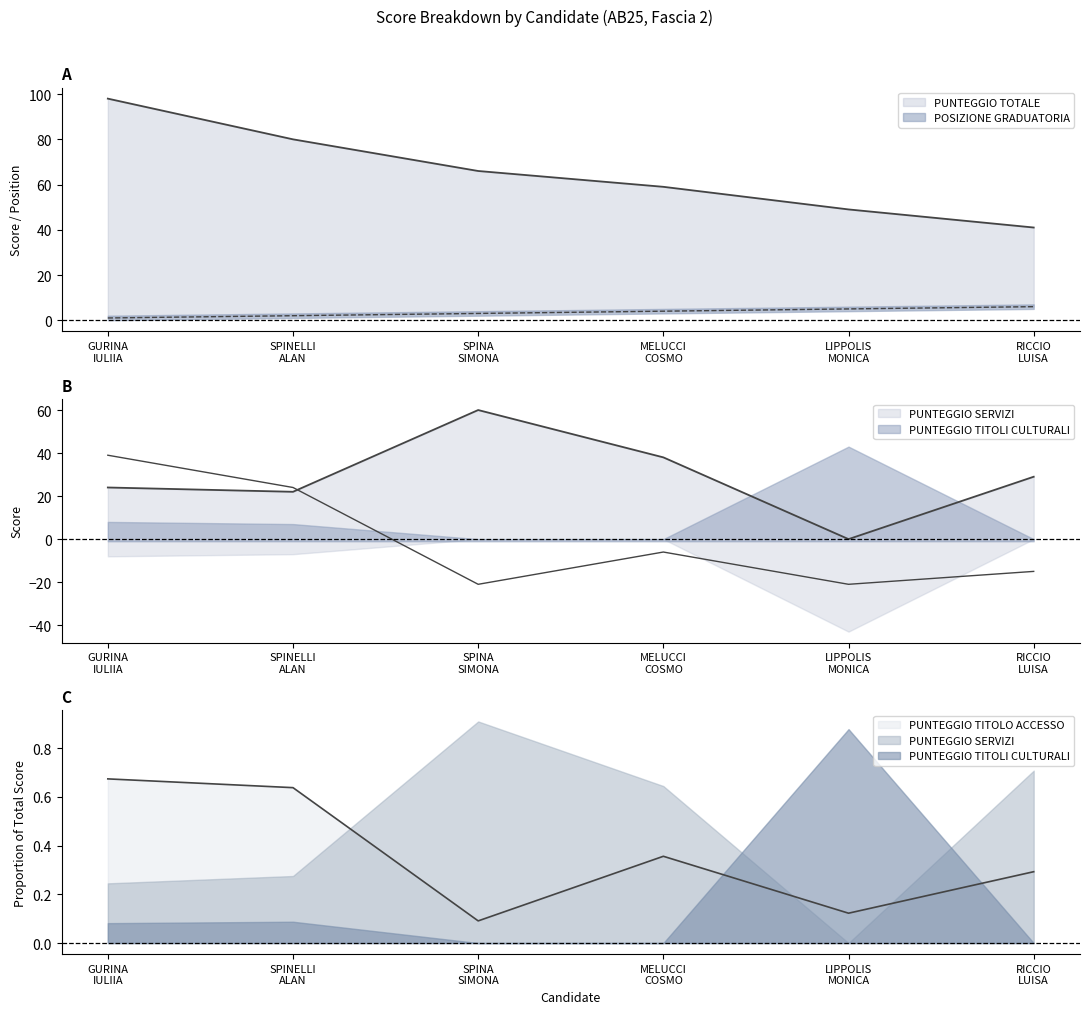

What value does the PUNTEGGIO TITOLO ACCESSO series have at RICCIO
LUISA, to the nearest 5?

-15